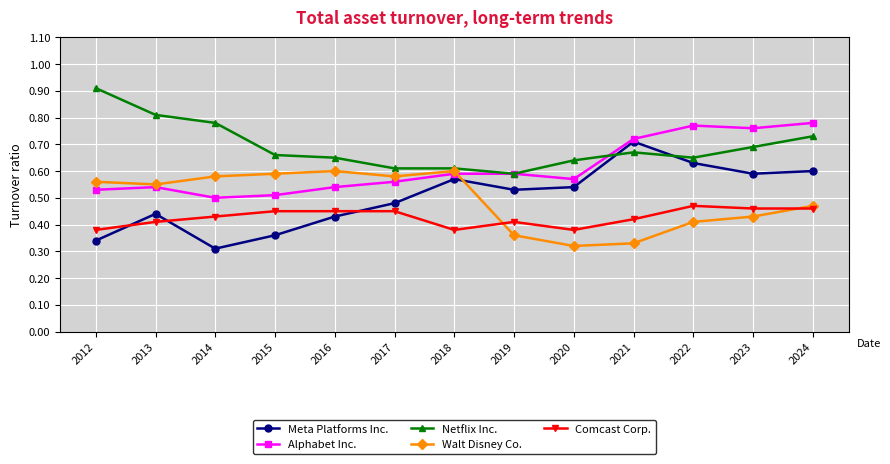

Which category has the lowest value across all series?

2014